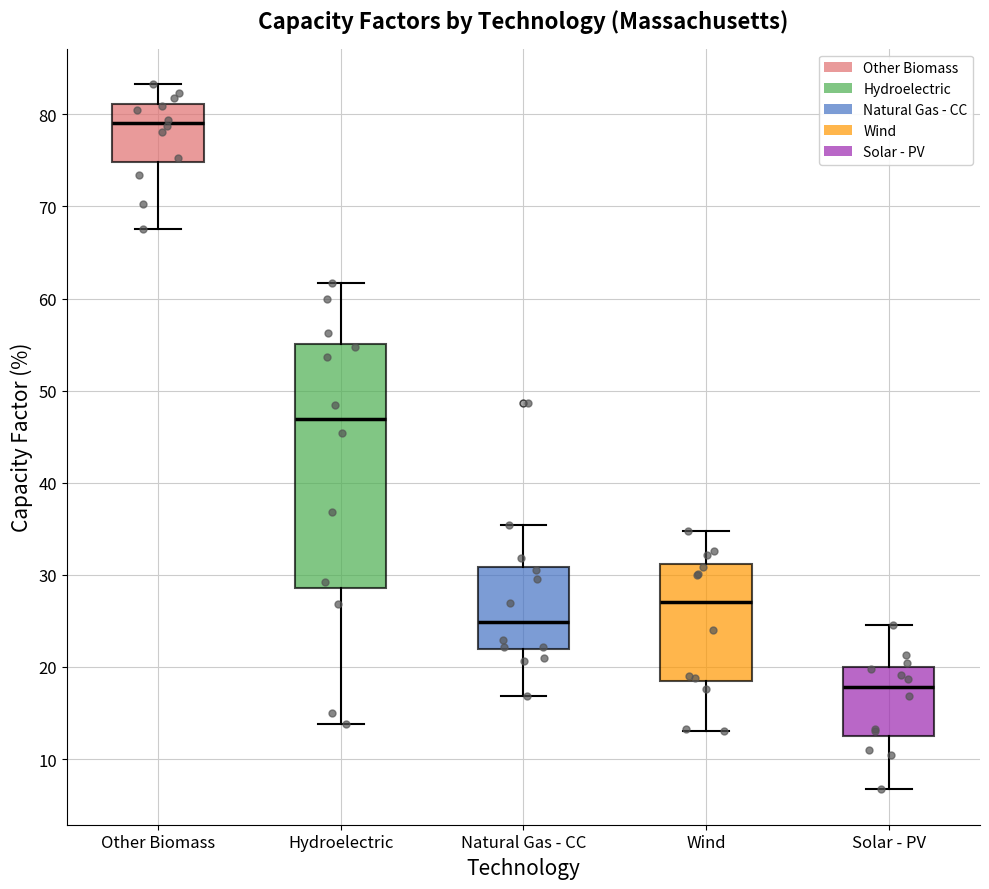

Comparing the boxes themselves (not the whiskers), which one is the tallest?

Hydroelectric